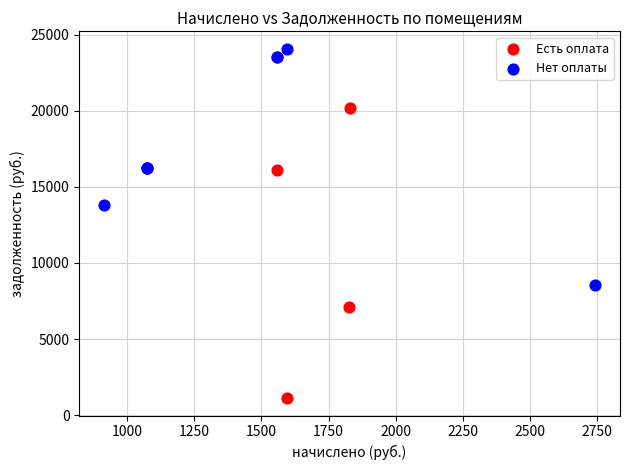

Which series reaches the maximum Y coordinate?

Нет оплаты